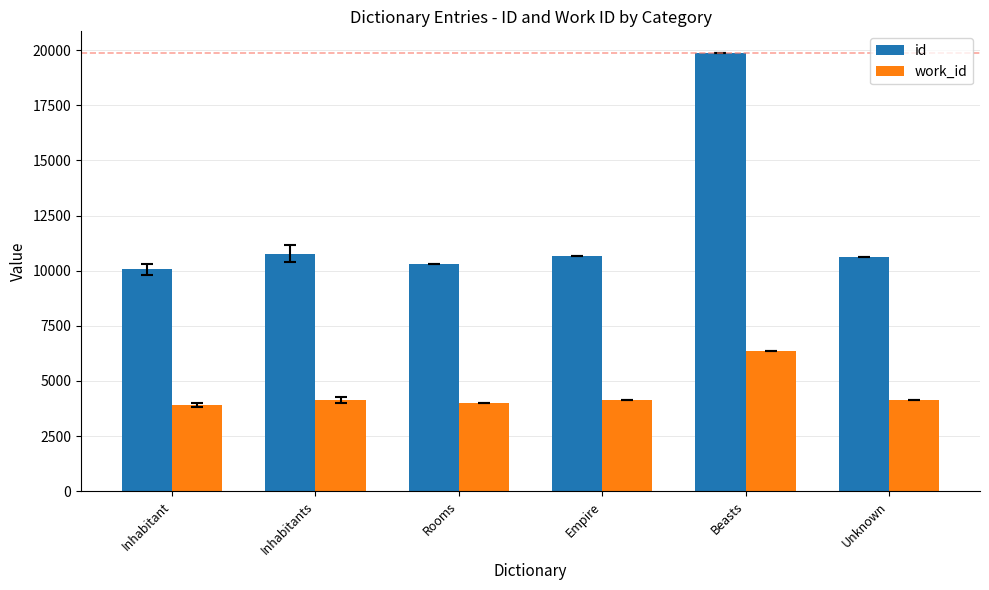

What is the sum of all work_id values?

26651.0